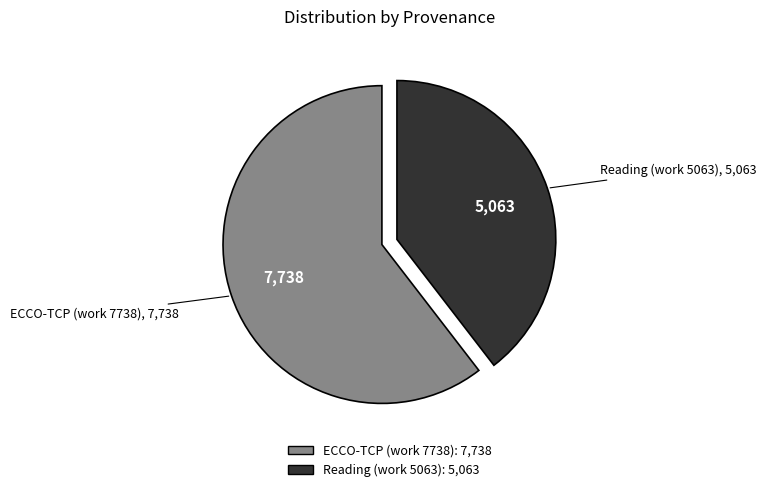

What is the ratio of the value at ECCO-TCP (work 7738) to the value at Reading (work 5063)?

1.5